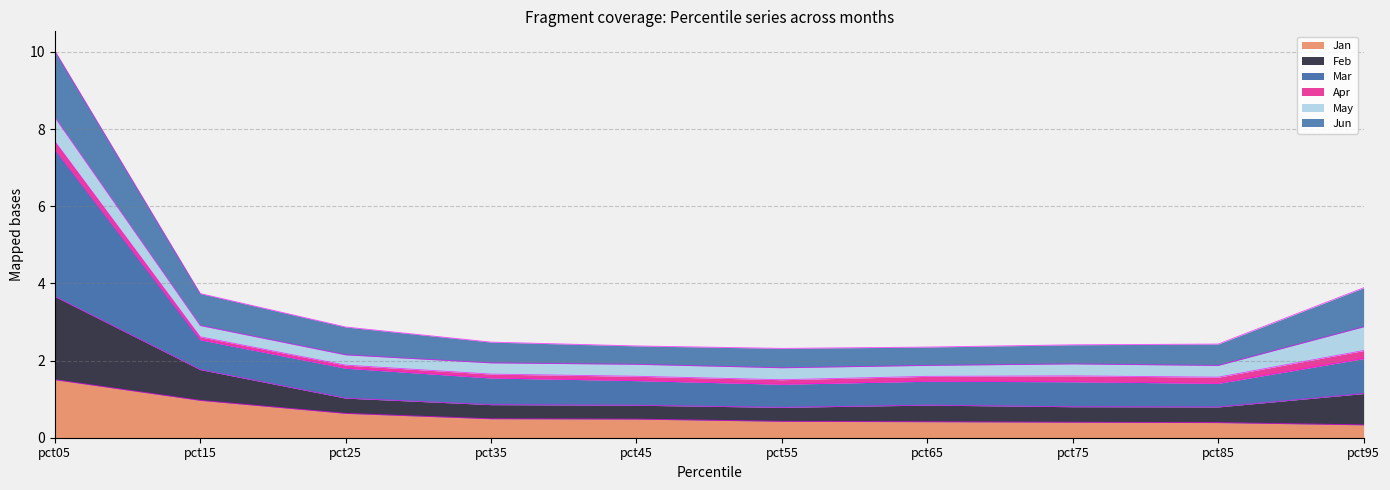

True or false: Mar and Feb cross at least once.

False